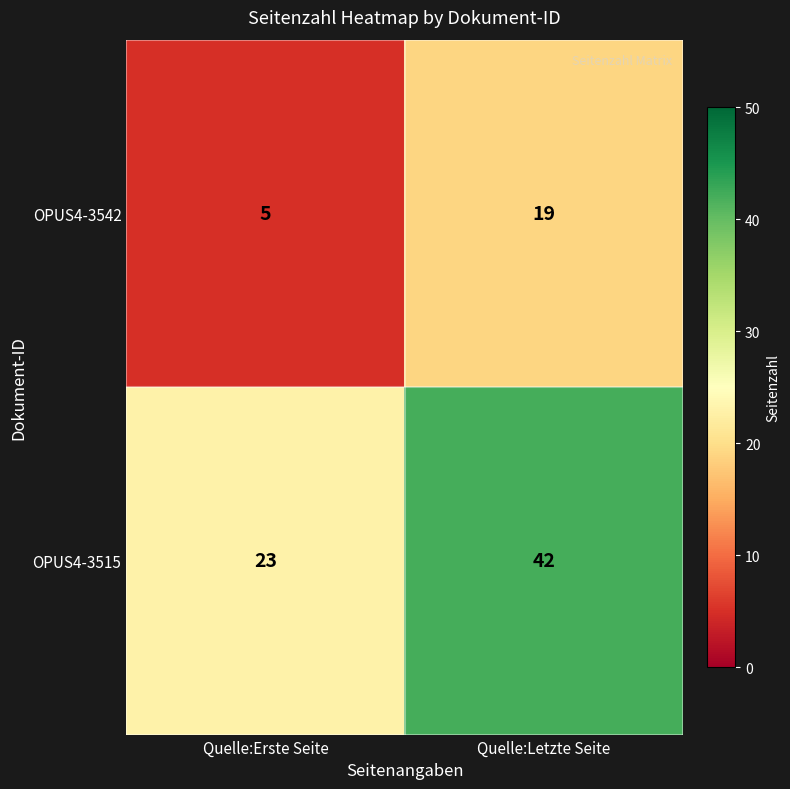

What is the spread (max minus min) of values at Quelle:Letzte Seite?

23